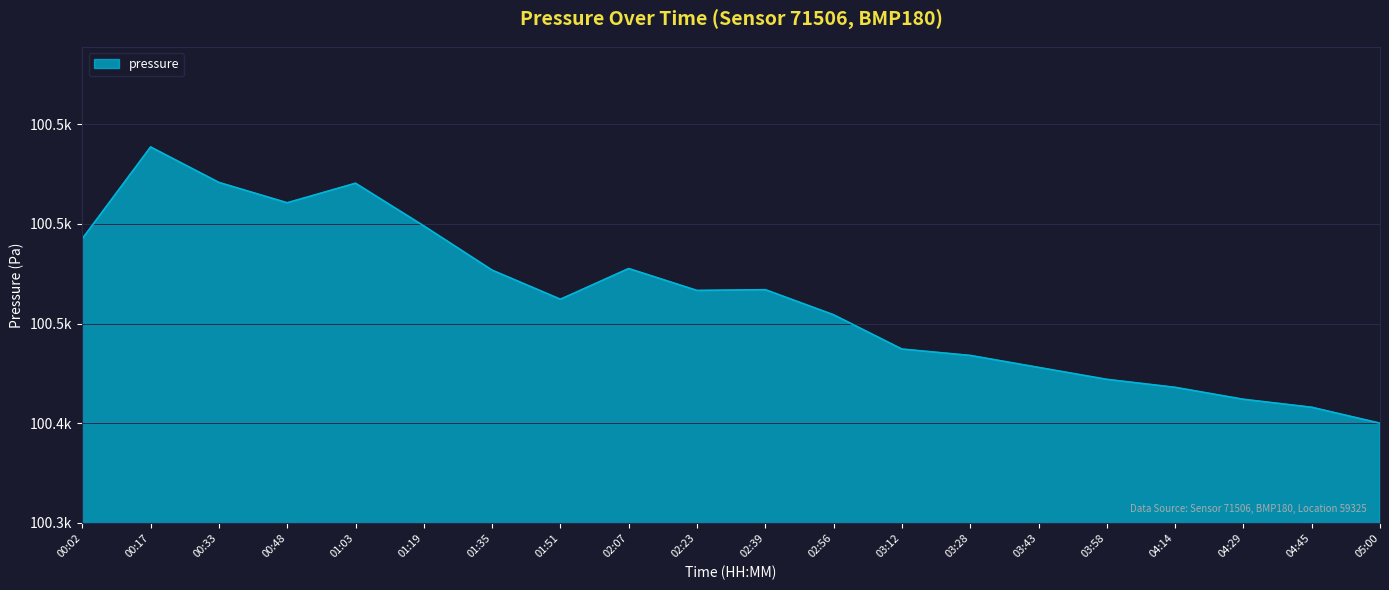

At which label is the value closest to 100469?

02:39